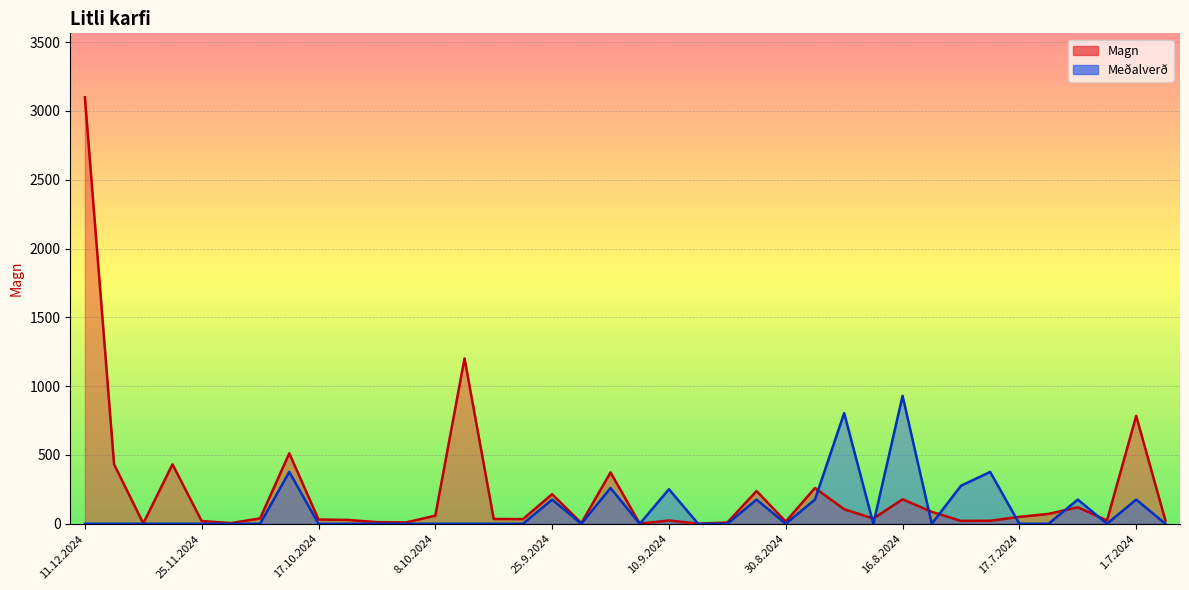

How many interior local peaks does the Meðalverð series have?

10